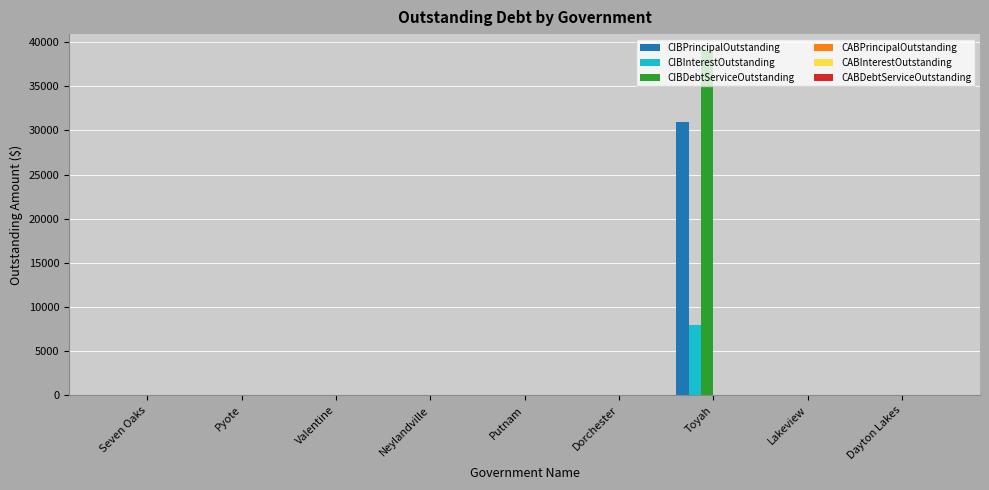

True or false: CIBDebtServiceOutstanding has a value of -11776 at Dayton Lakes.

False